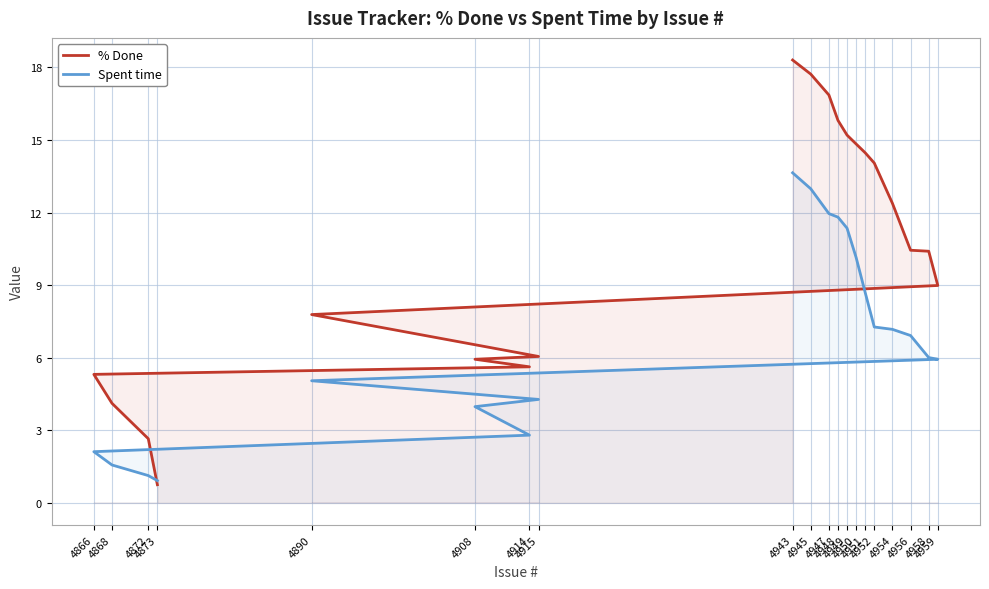

What is the difference between the maximum and minimum values in the % Done series?

17.6